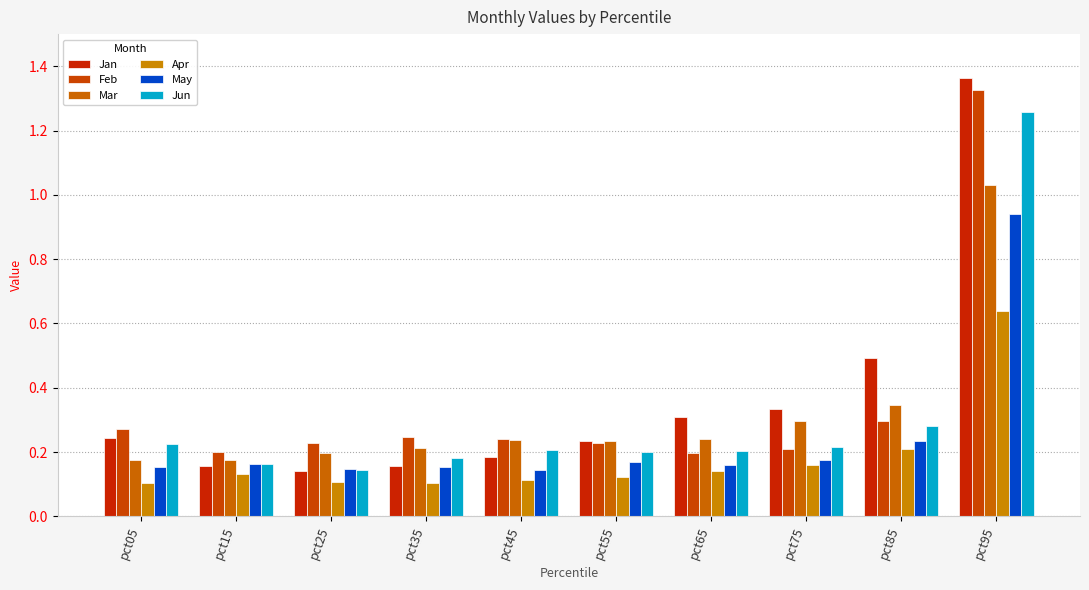

How many data points does each series have?

10